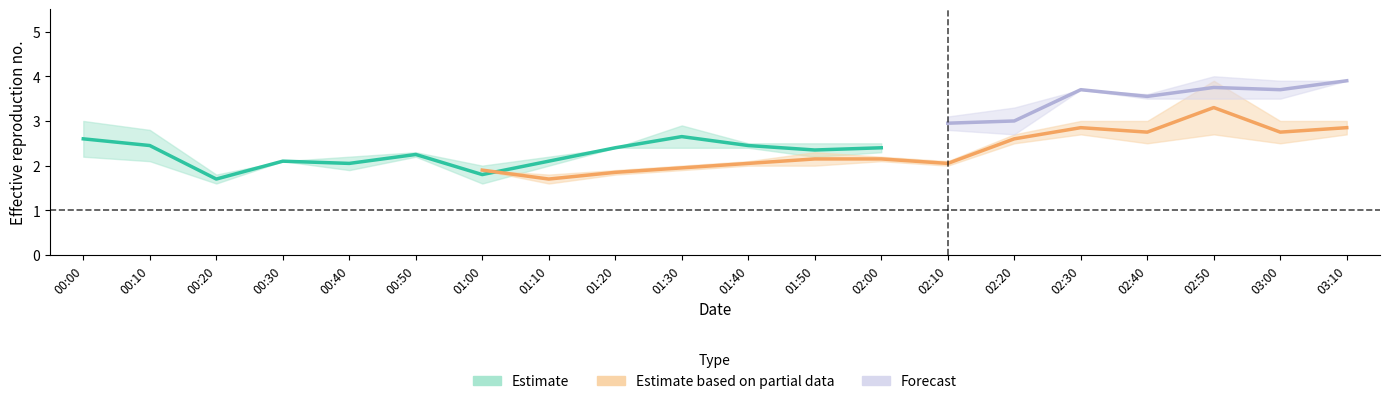

At which category does the chart reach its minimum across all series?

00:20